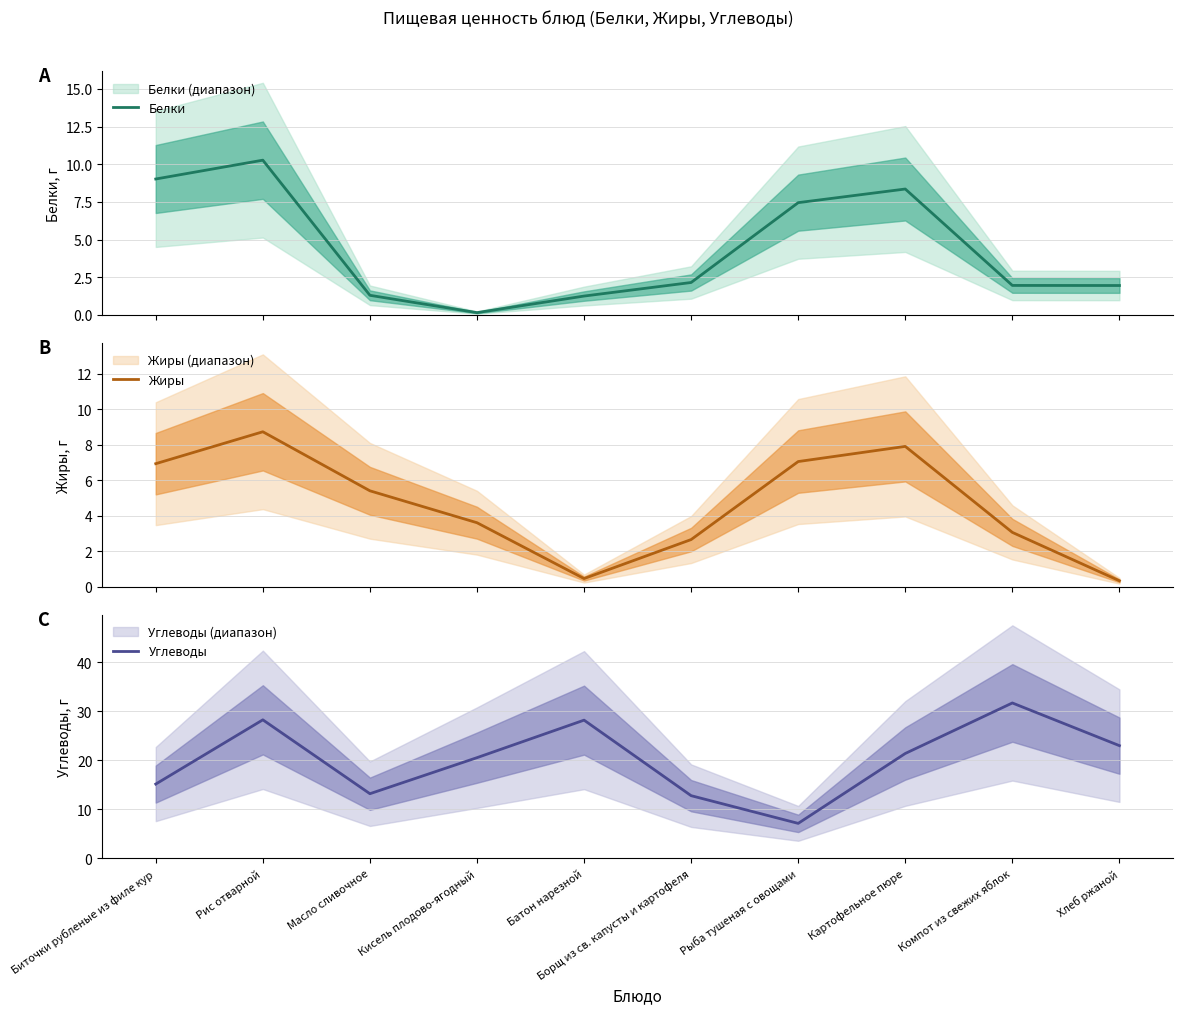

Rank the series at Батон нарезной from lowest to highest value.

Жиры, Белки, Углеводы